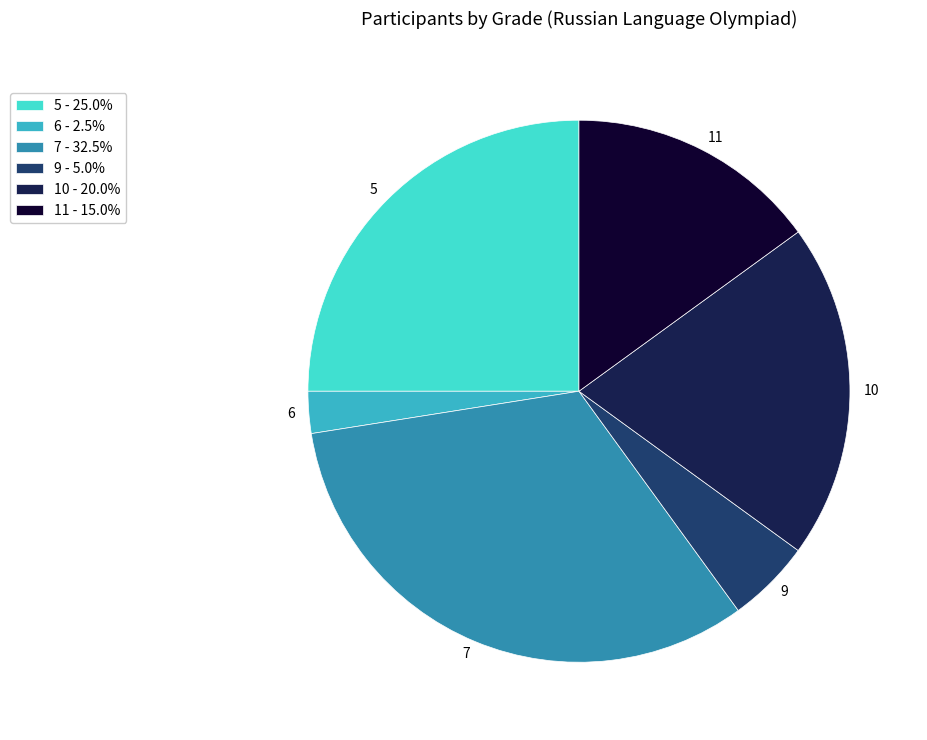

How many slices are in this pie chart?

6